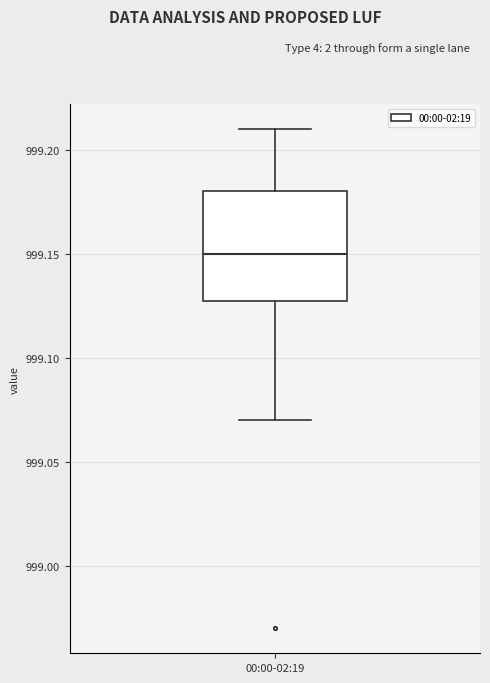

Where does the median line of the box for 00:00-02:19 sit on the y-axis? The values are not printed on the chart, so give them approximately, as read against the axis.

999.15